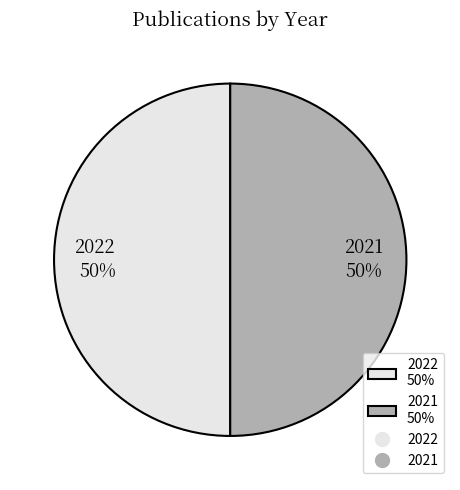

Is it true that 2022 is 50% of the pie?

True